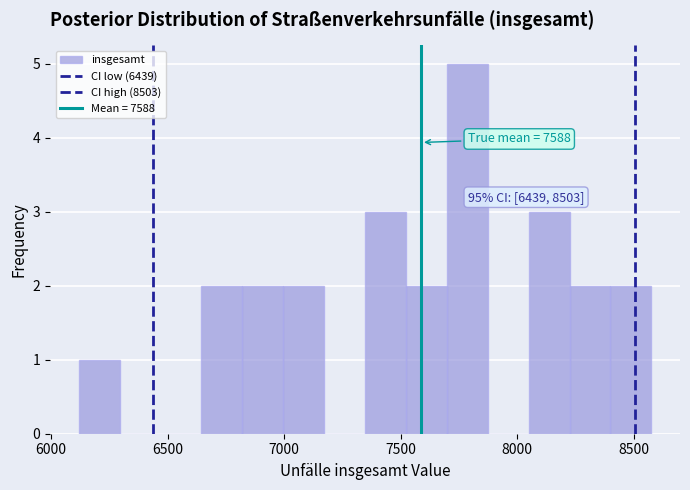

Read against the x-axis, roughly where is the centre of the tallest bar?

7800